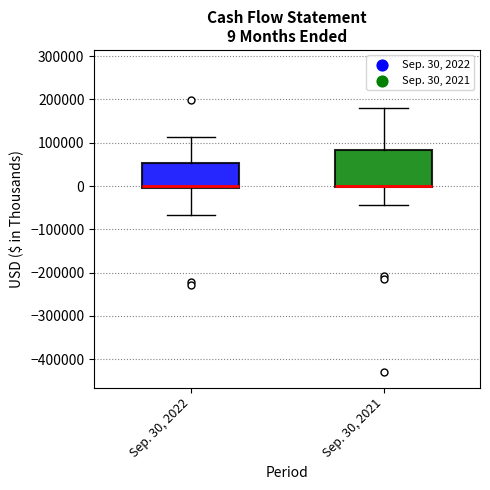

Comparing the boxes themselves (not the whiskers), which one is the tallest?

Sep. 30, 2021